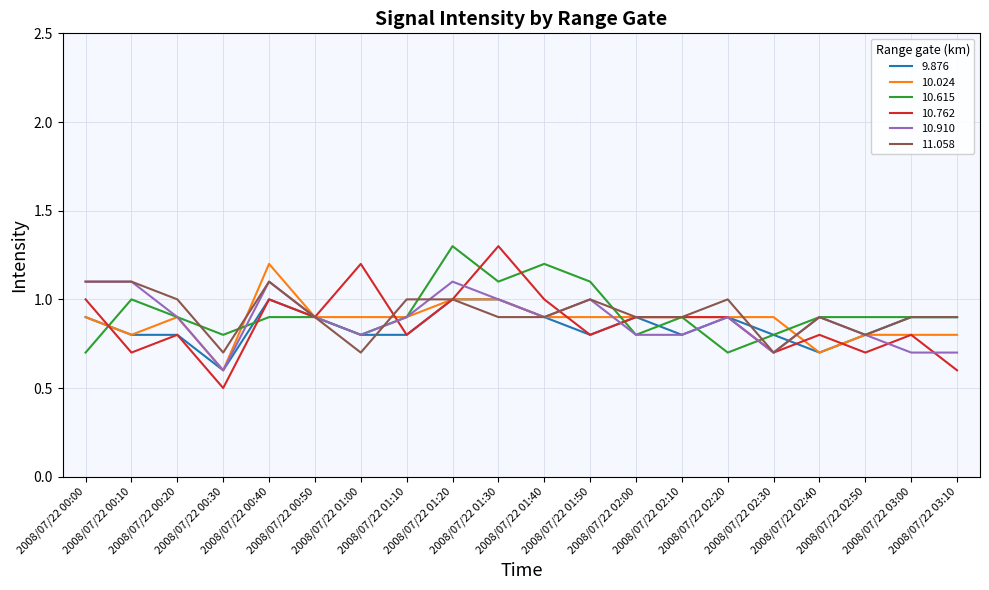

What is the greatest value displayed?

1.3